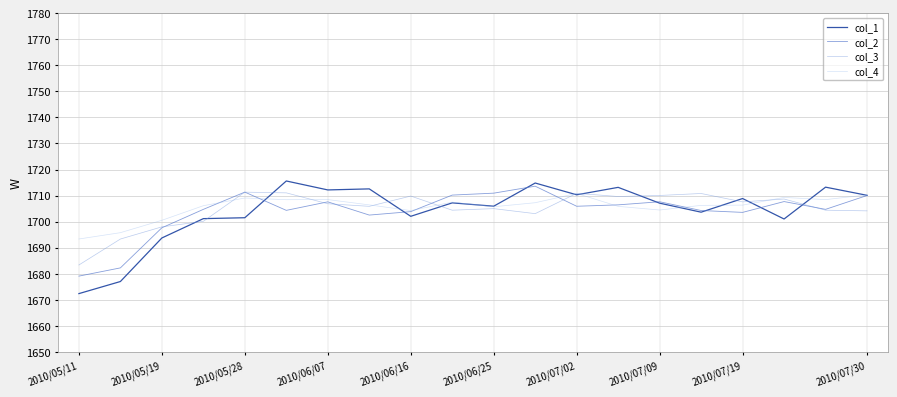

Which series ends up on top after the final intersection of col_3 and col_4?

col_4